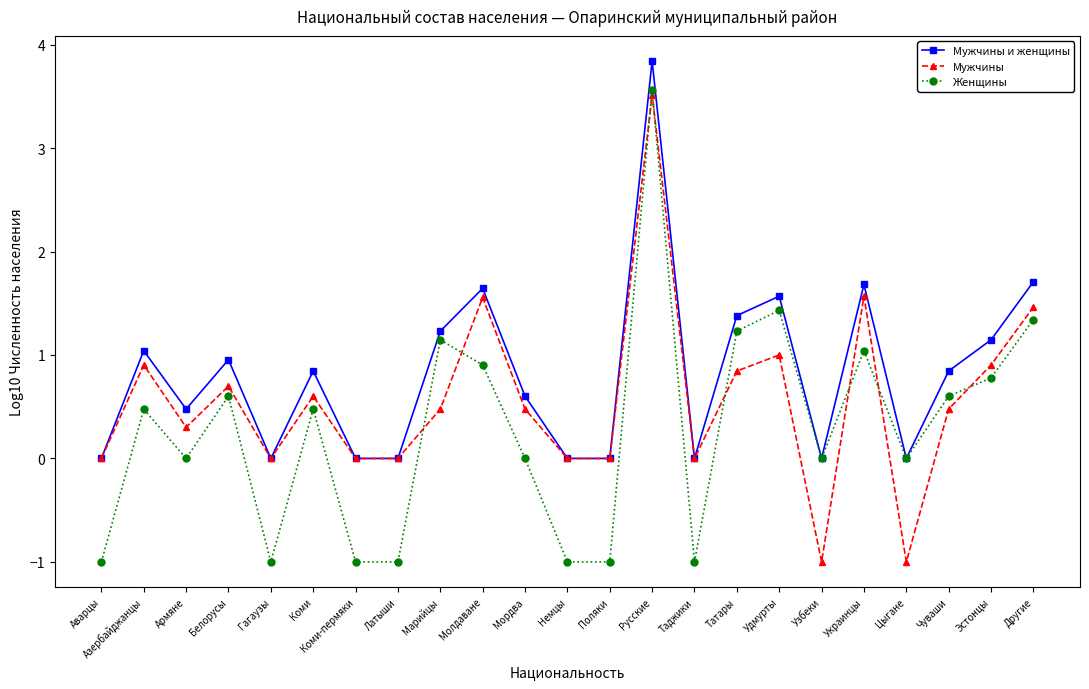

What is the label of the 19th point from the right?

Гагаузы